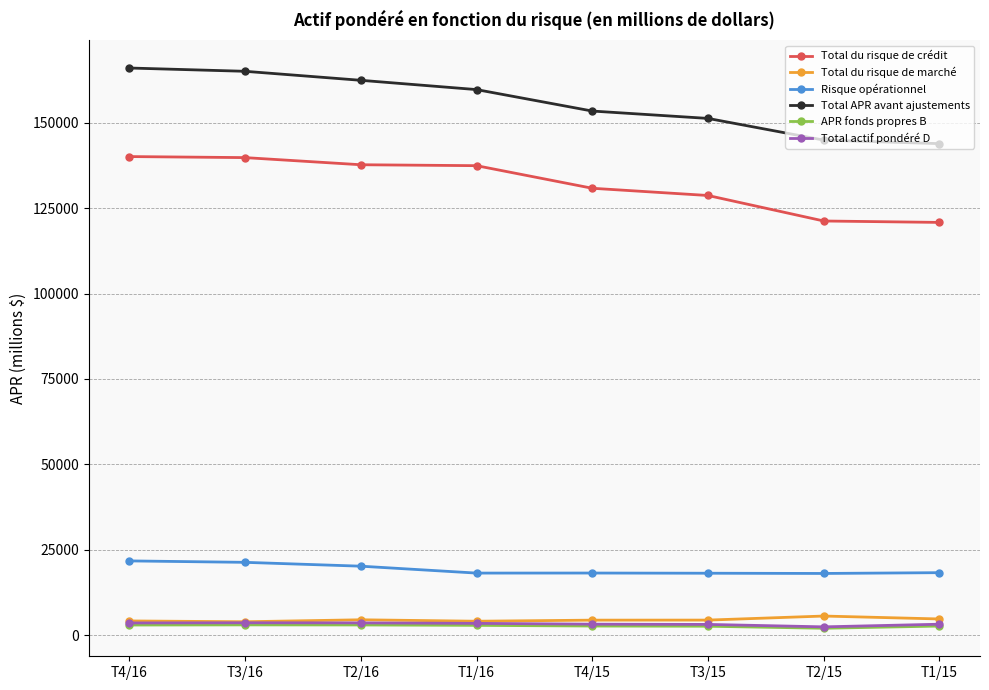

Where does the Total actif pondéré D series first go above 3466?

T4/16